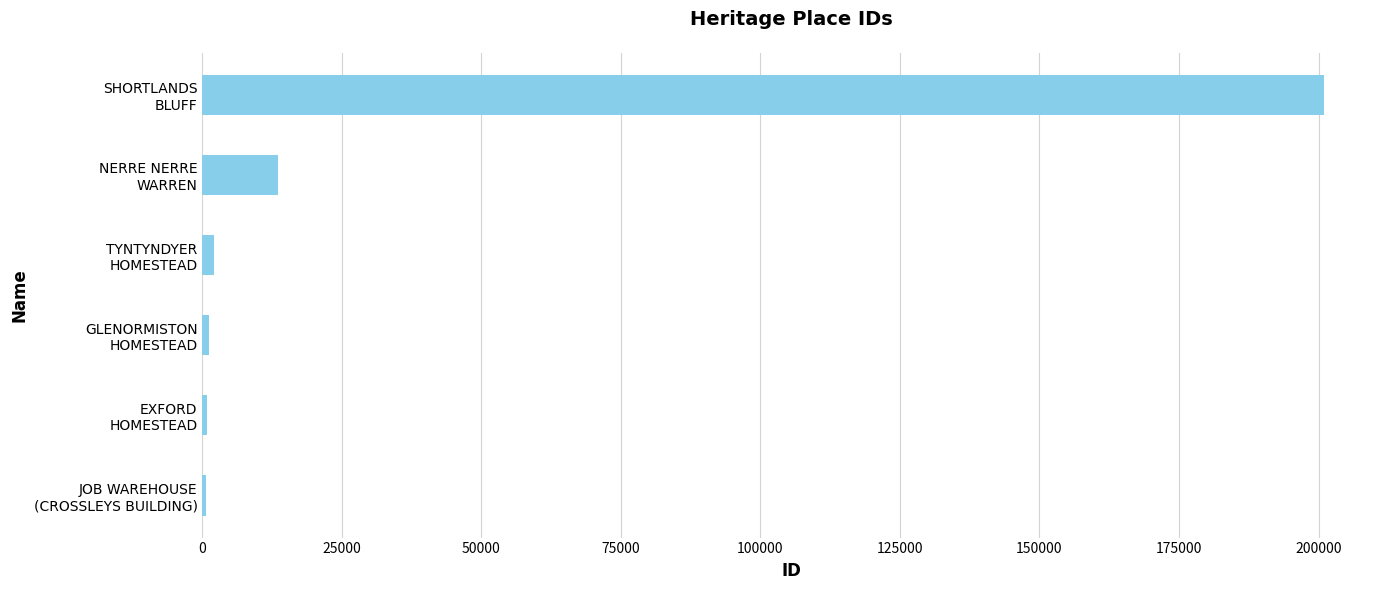

What is the average value?

36529